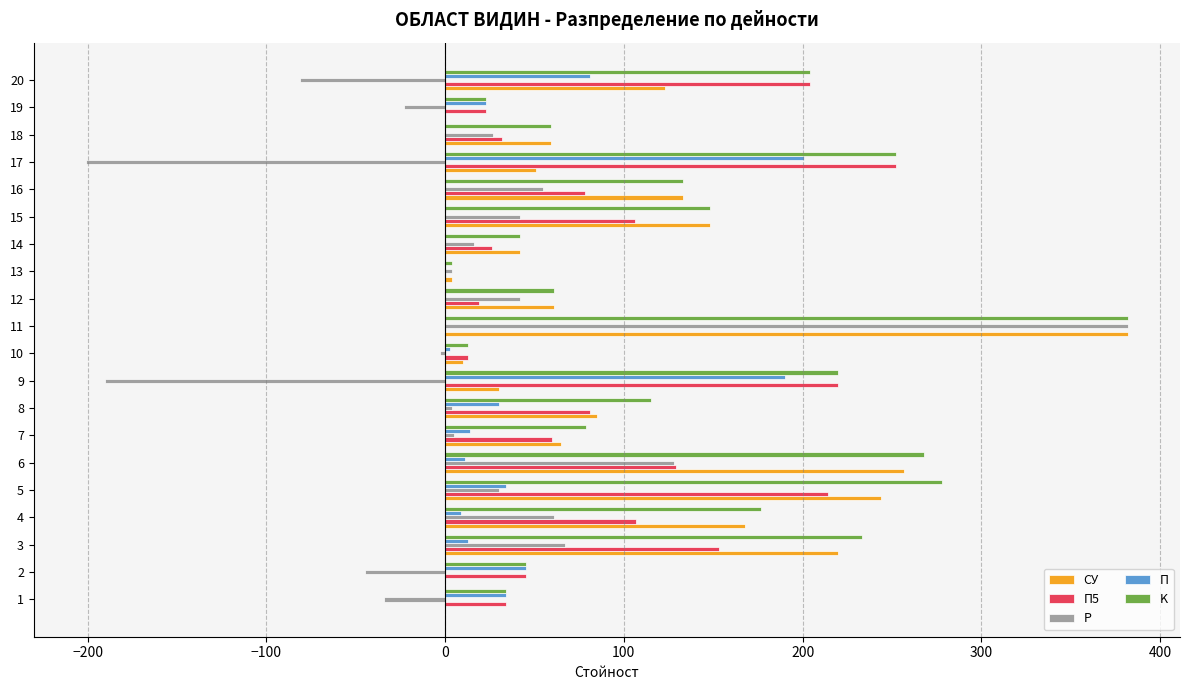

At which category is the sum across all series the highest?

11